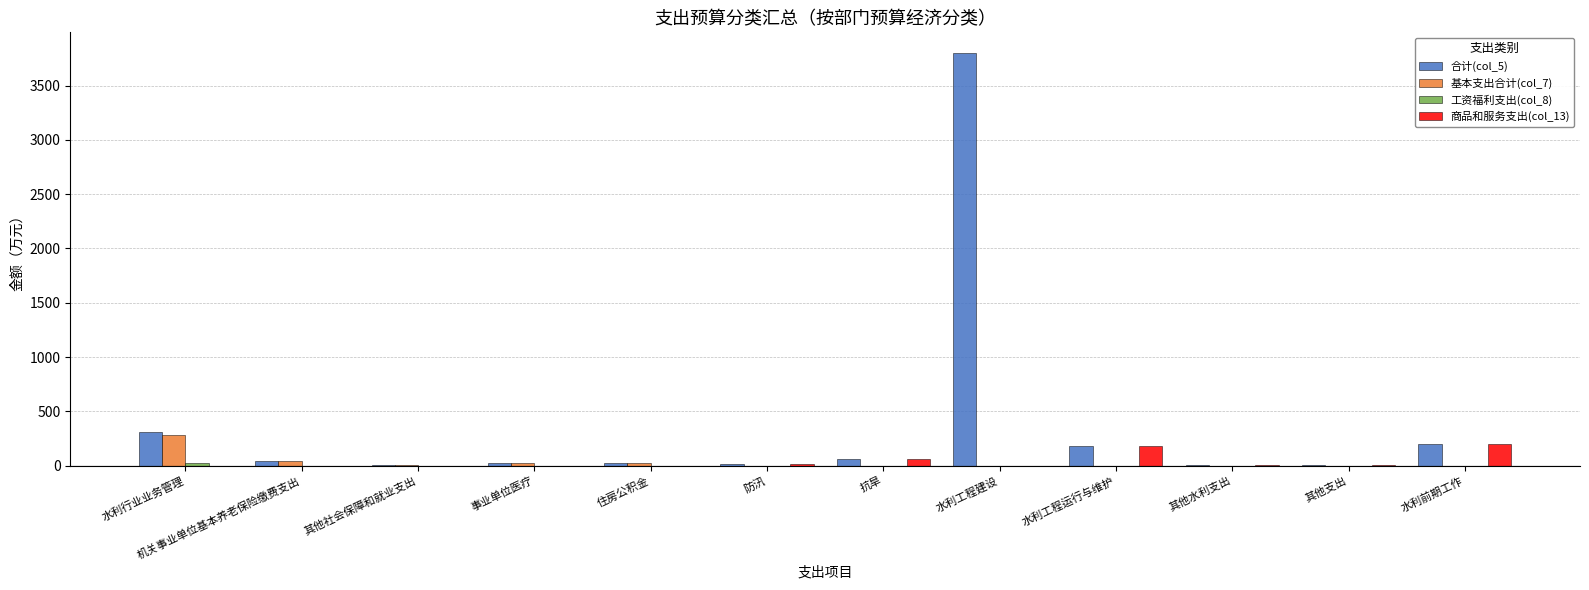

Is it true that 商品和服务支出(col_13) equals 135.4 at 水利行业业务管理?

False